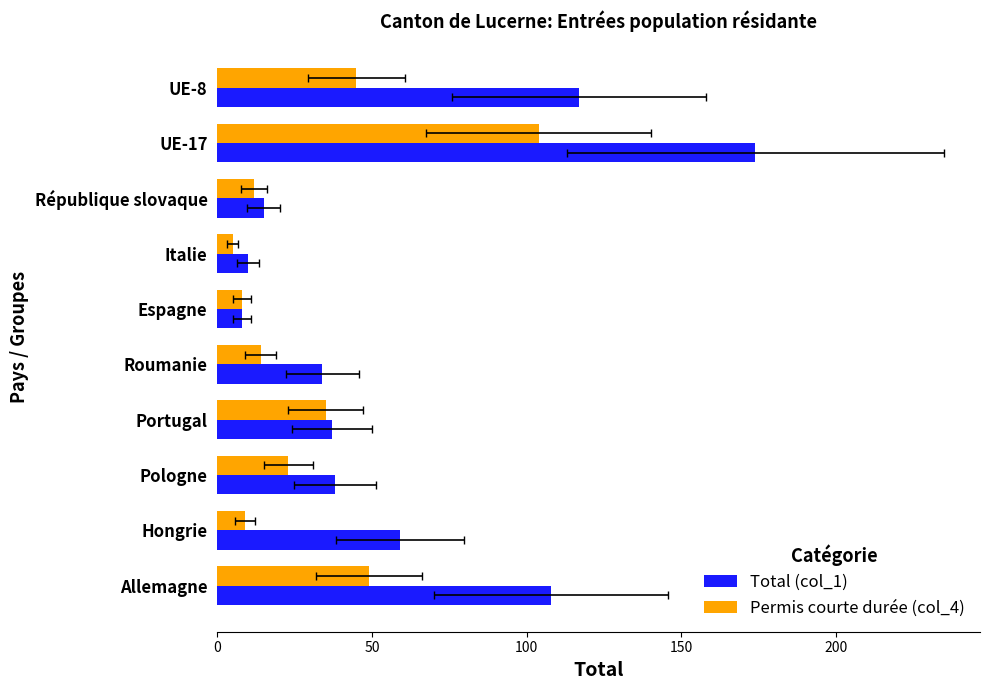

Is it true that Permis courte durée (col_4) equals 13 at 50?

False